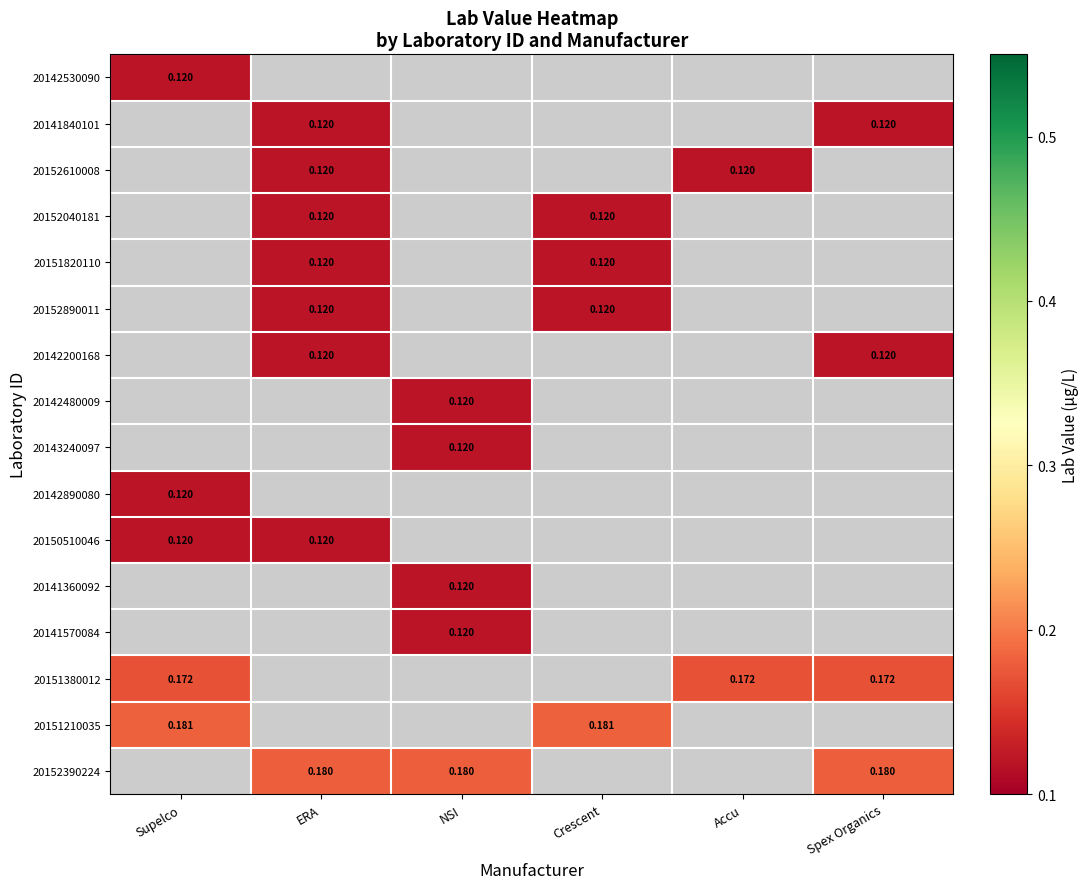

At which label is 20142890080 closest to 0?

Supelco